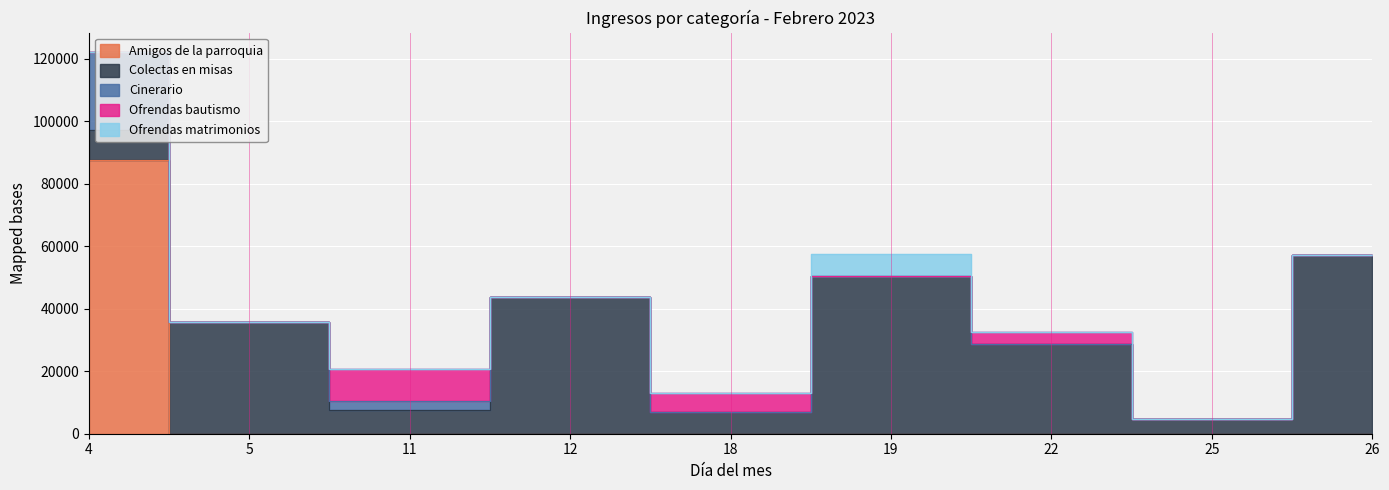

Is it true that Cinerario equals -13816 at 25?

False